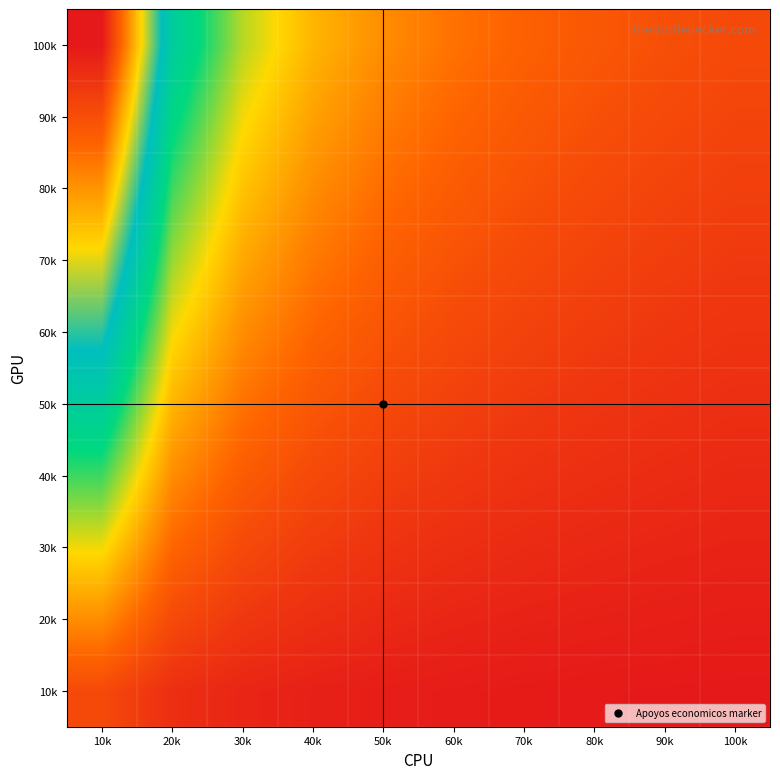

Between 40k and 70k, which is larger?

40k